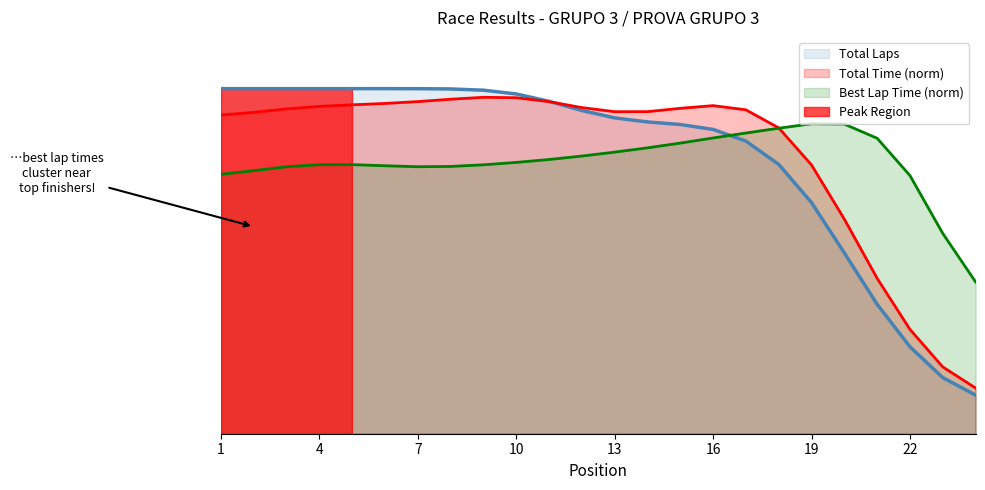

Which category has the highest value in the Total Laps series?

1